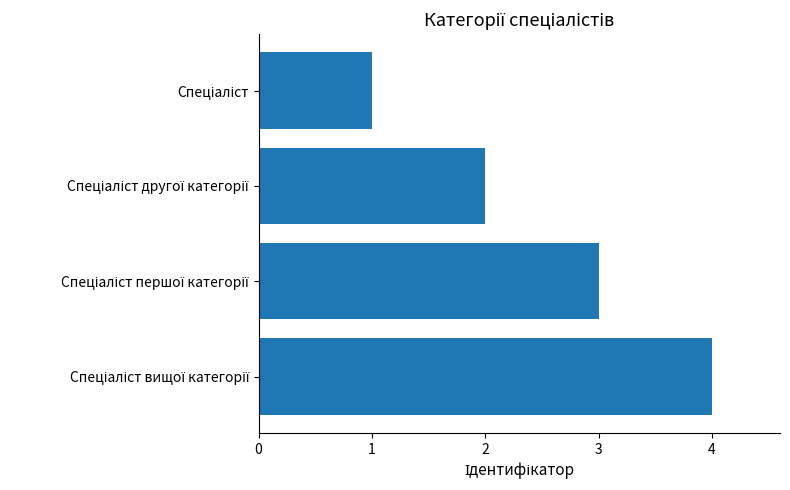

What is the greatest value displayed?

4